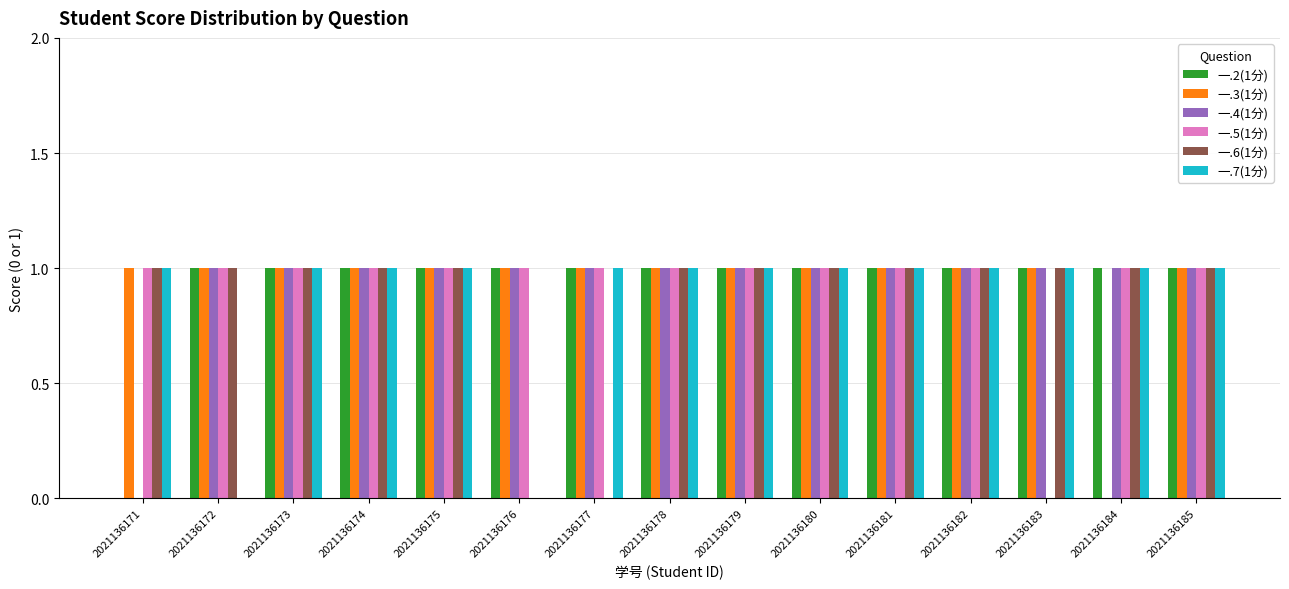

The 一.7(1分) series shows 2 at 2021136183. True or false?

False